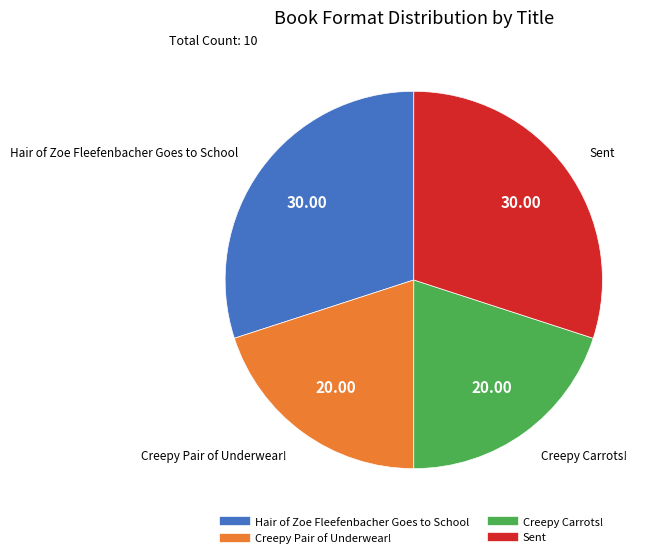

What is the ratio of the value at Creepy Carrots! to the value at Creepy Pair of Underwear!?

1.0